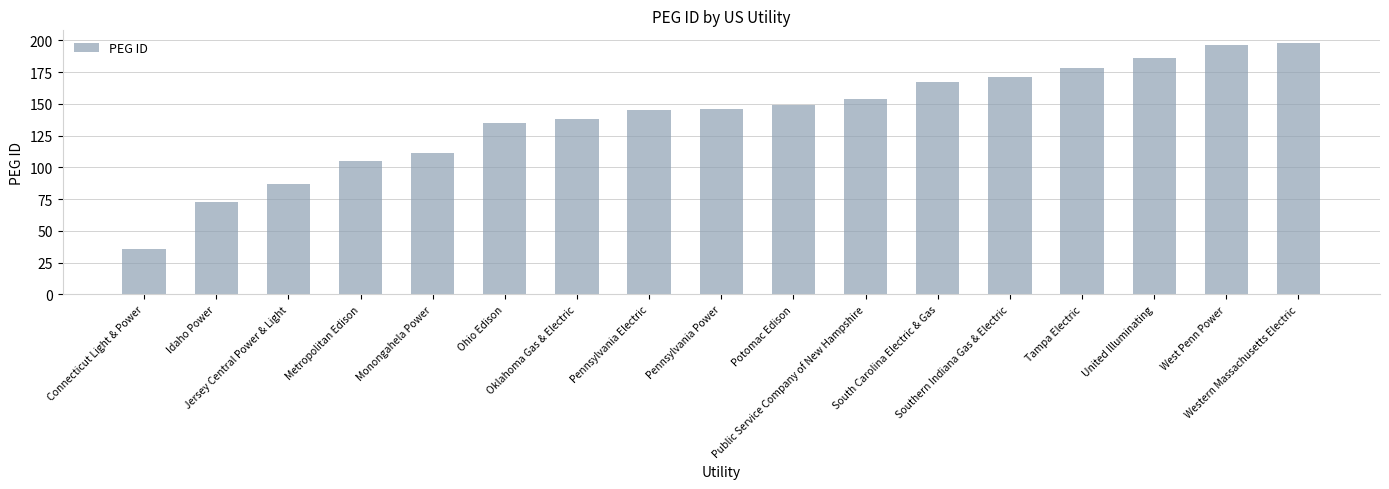

What is the difference between the values at West Penn Power and Metropolitan Edison?

91